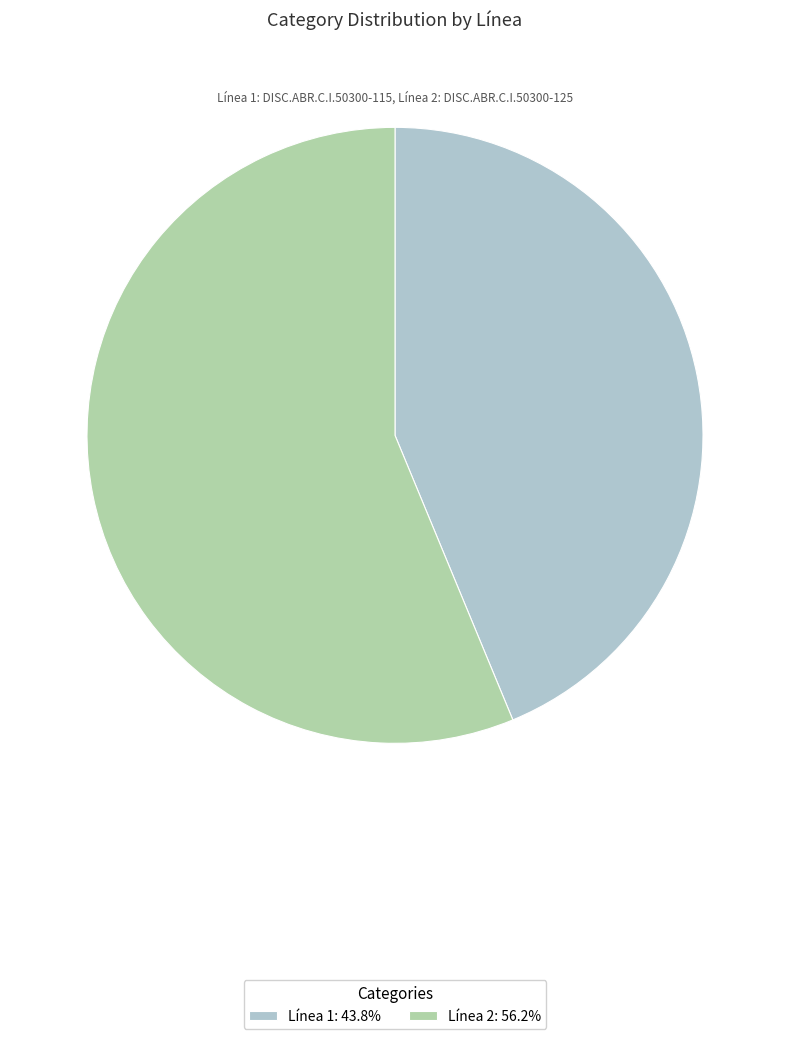

Is the sum of Línea 1: 43.8% and Línea 2: 56.2% greater than half?

Yes